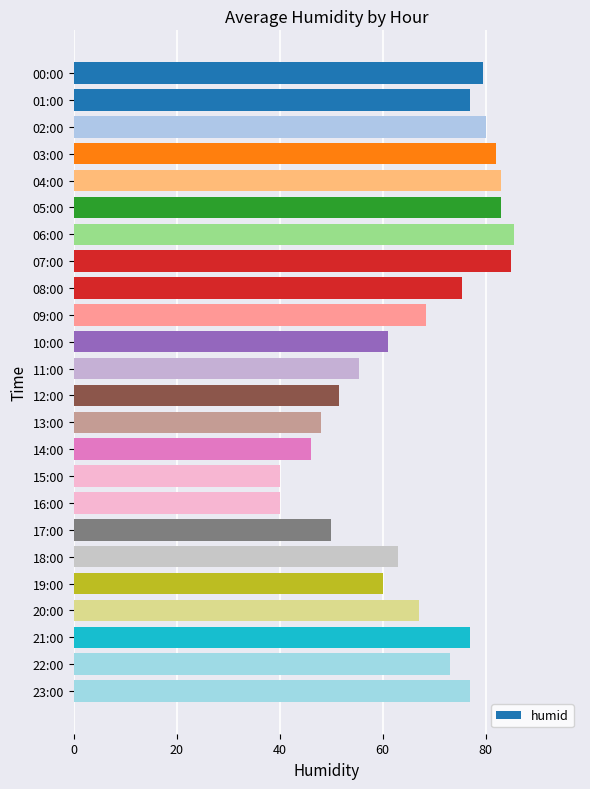

What is the smallest value displayed?

40.0